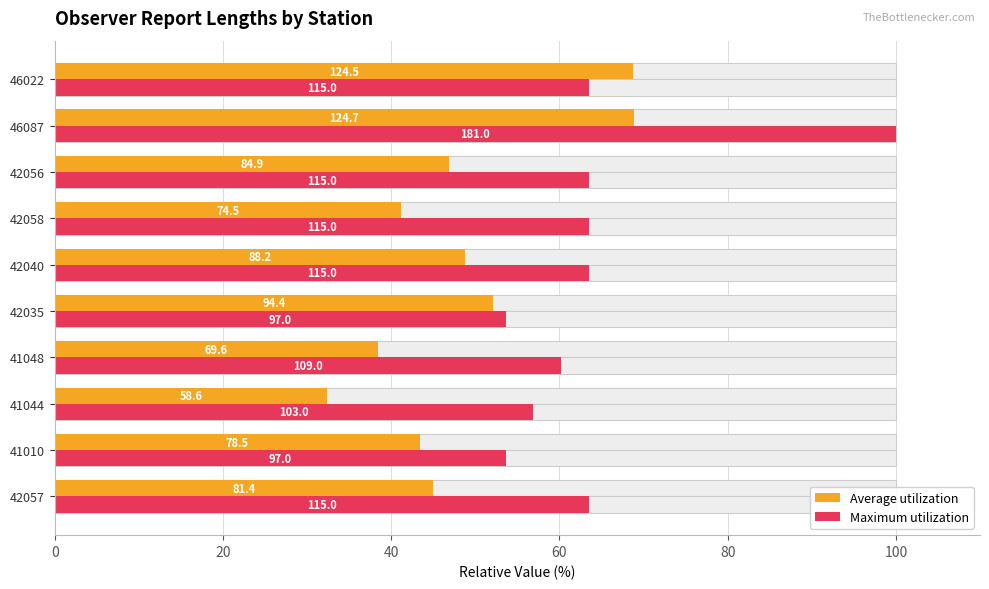

How many distinct data groups are displayed?

2